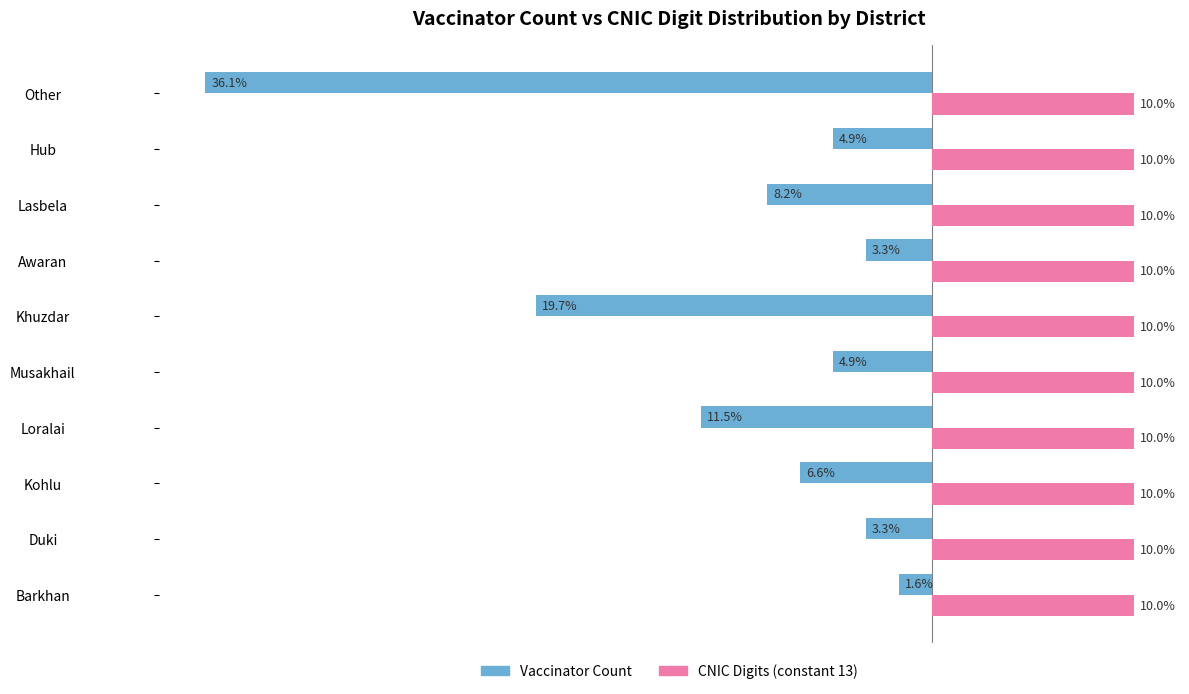

At which label does Vaccinator Count reach its peak?

Barkhan